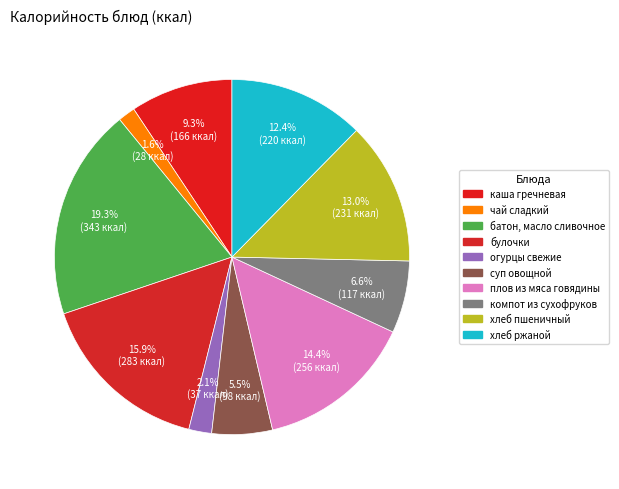

How many slices are in this pie chart?

10